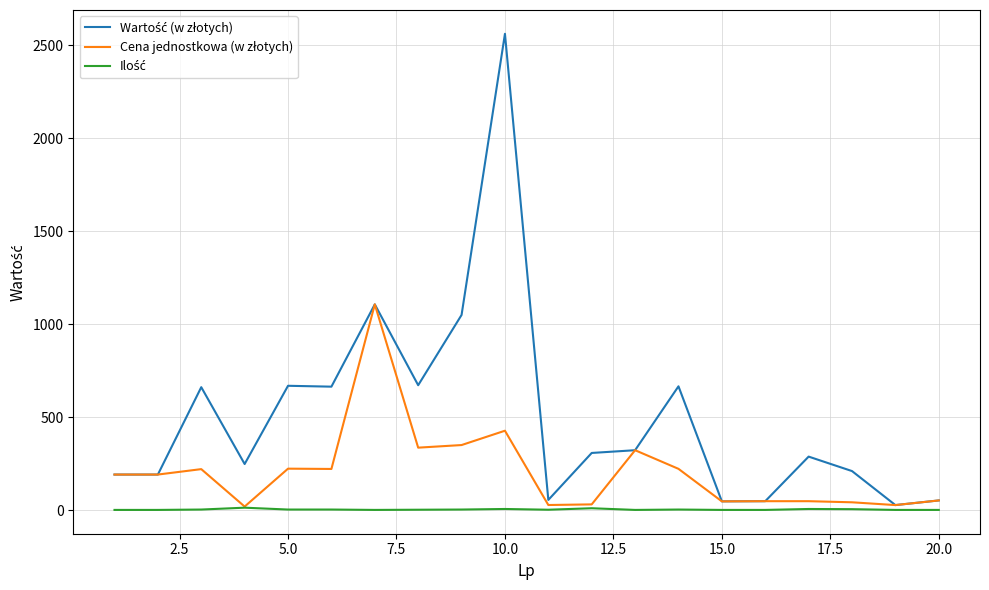

What is the sum of all Wartość (w złotych) values?

10039.2